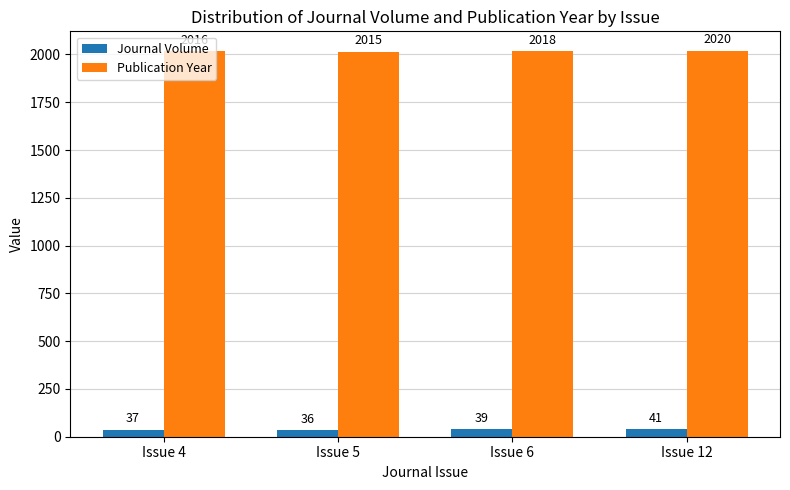

Where is Publication Year nearest to the value 2017?

Issue 4